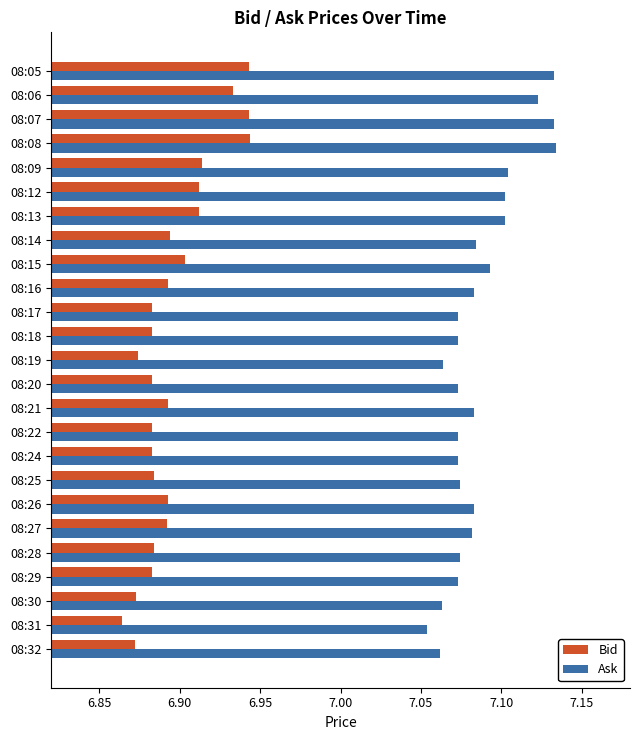

What is the sum of the Bid values at 08:17 and 08:30?

13.8